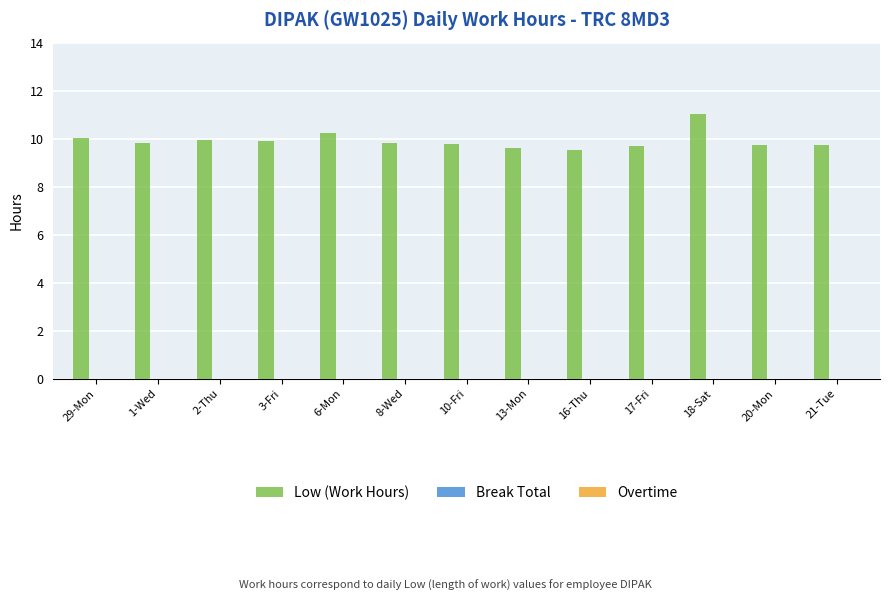

What is the ratio of the value at 6-Mon to the value at 3-Fri?

1.0